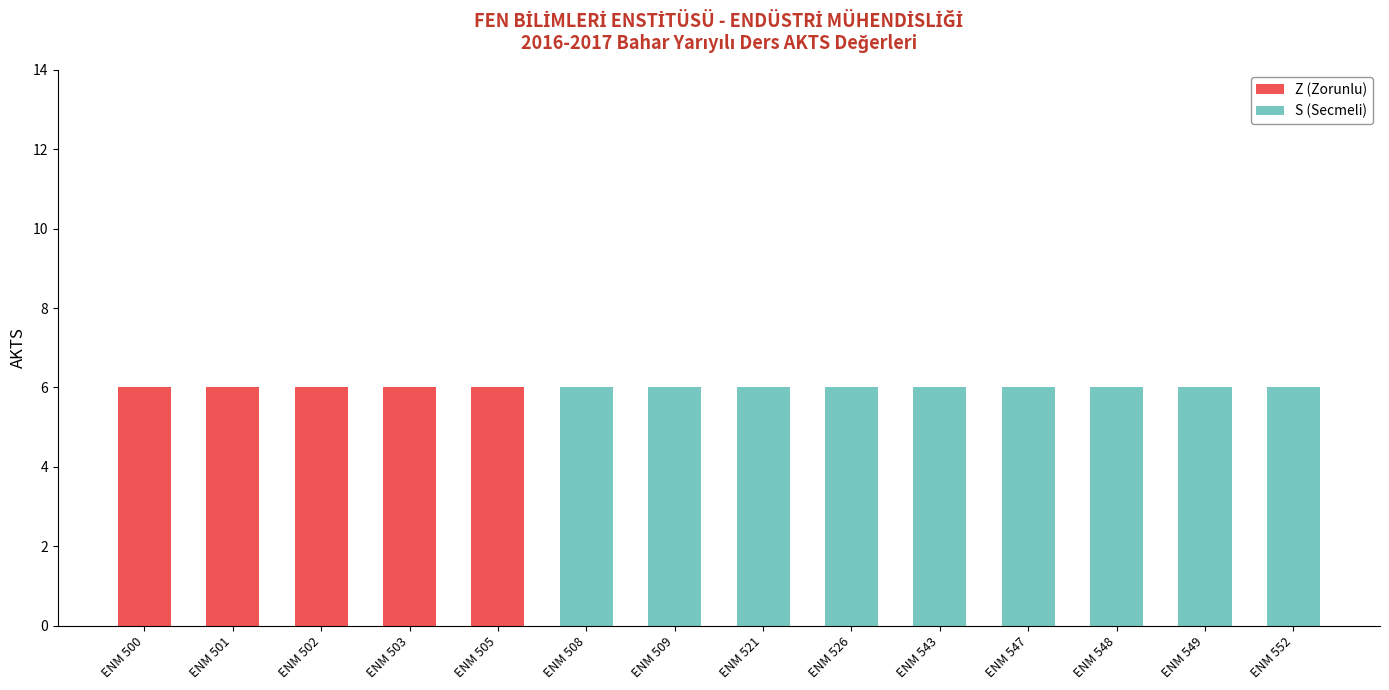

Are the bars grouped side by side (vs. stacked)?

No